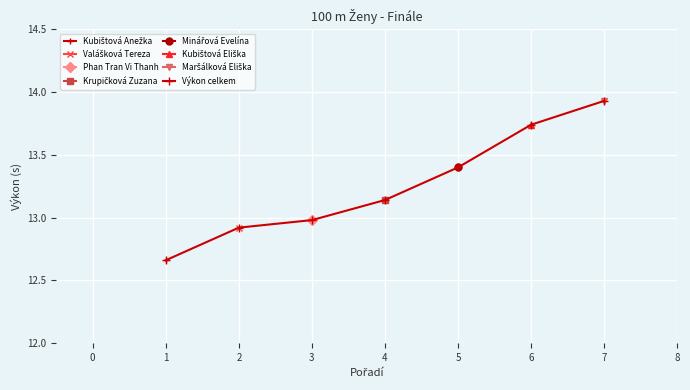

Reading left to right, extract all data points from this chart.

12.7	12.9	13.0	13.1	13.4	13.7	13.9